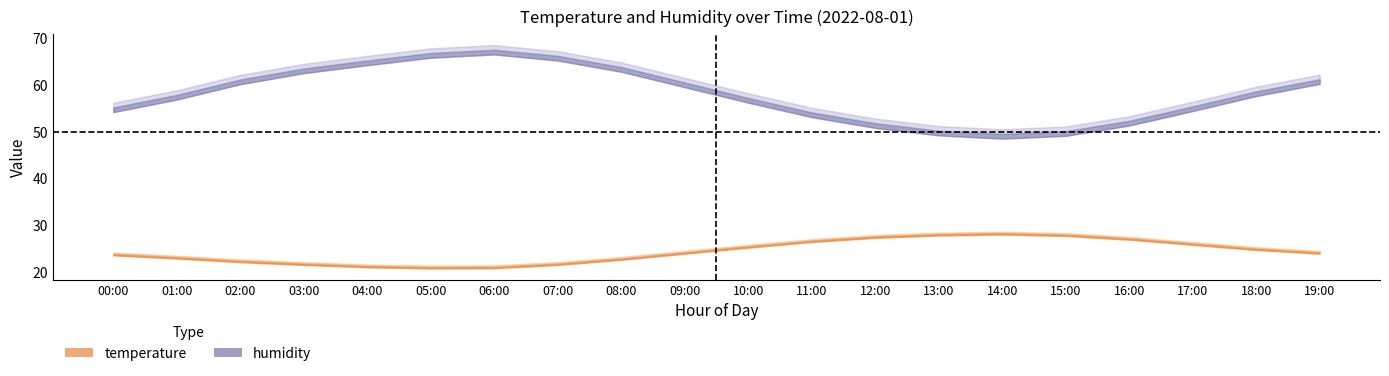

Is this an area chart (filled region under the line)?

No